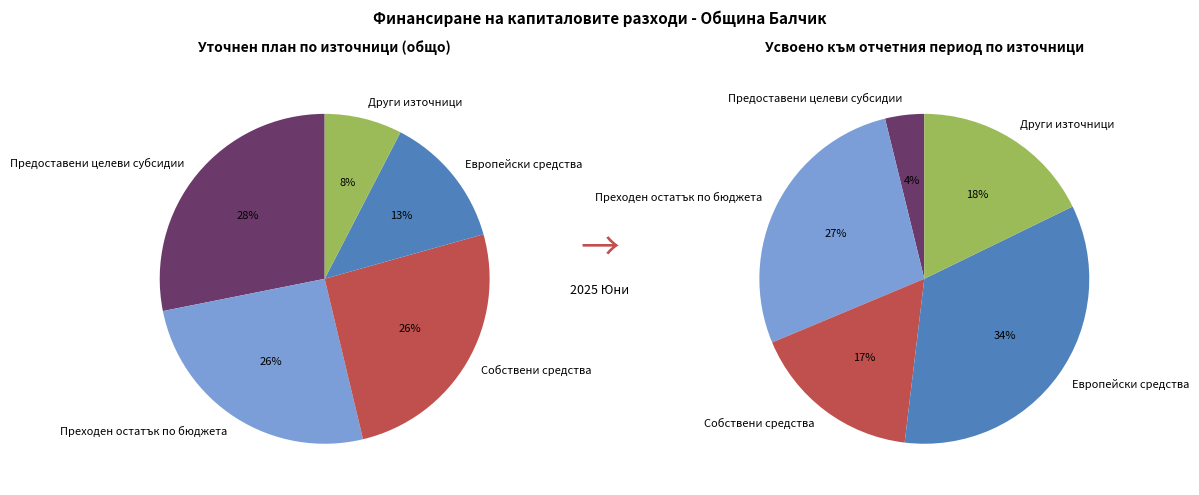

To the nearest percent, what is the difference between the largest and smallest slice percentages?

21%